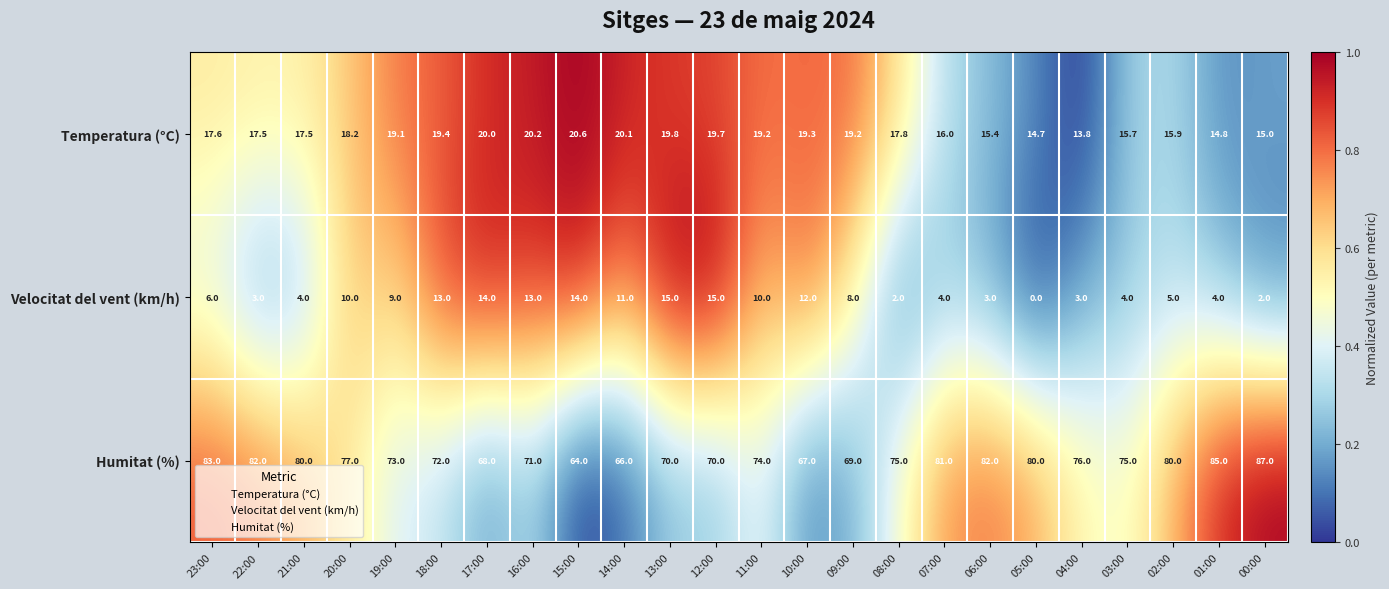

At how many categories does at least one series exceed 0?

24